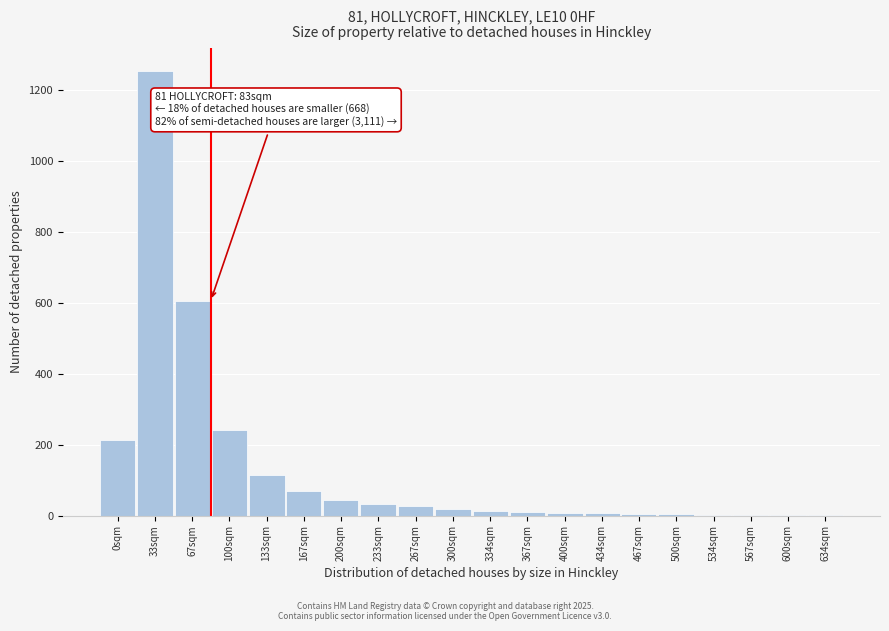

At which label is the value closest to 628?

67sqm